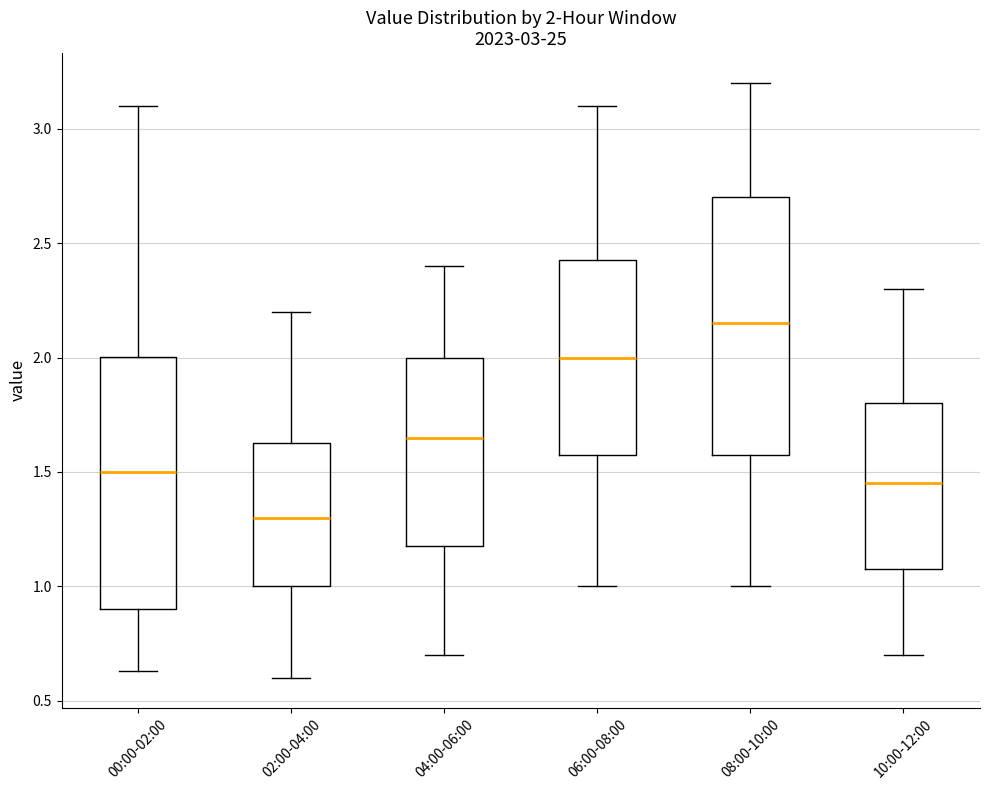

Which box's median line is the lowest?

02:00-04:00